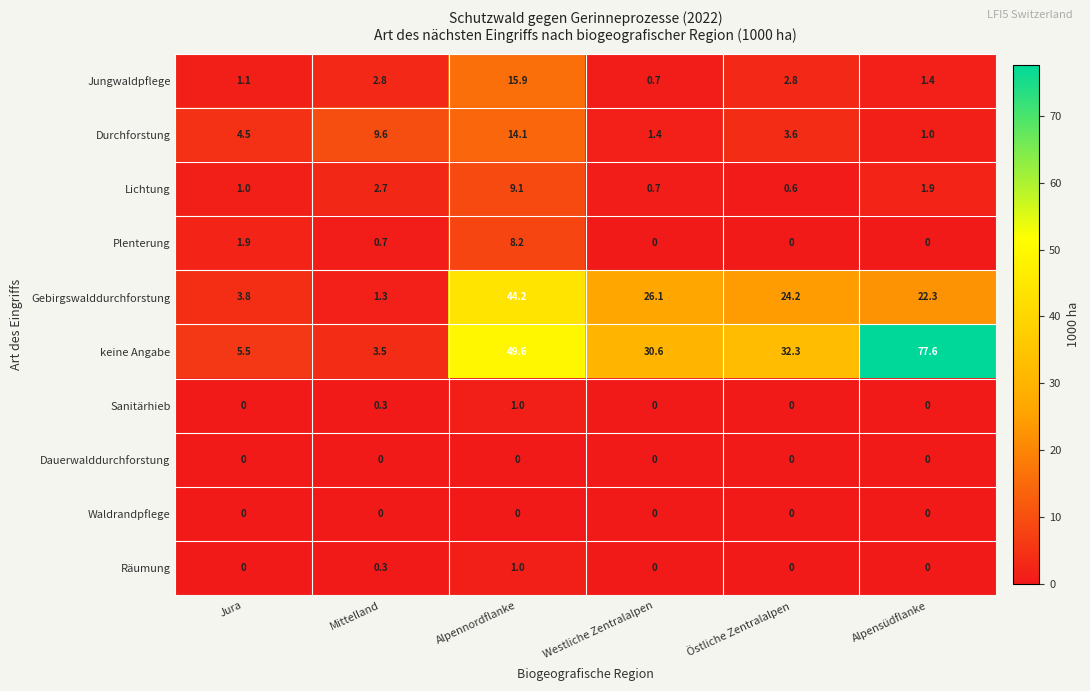

What is the maximum value shown in the chart?

77.6